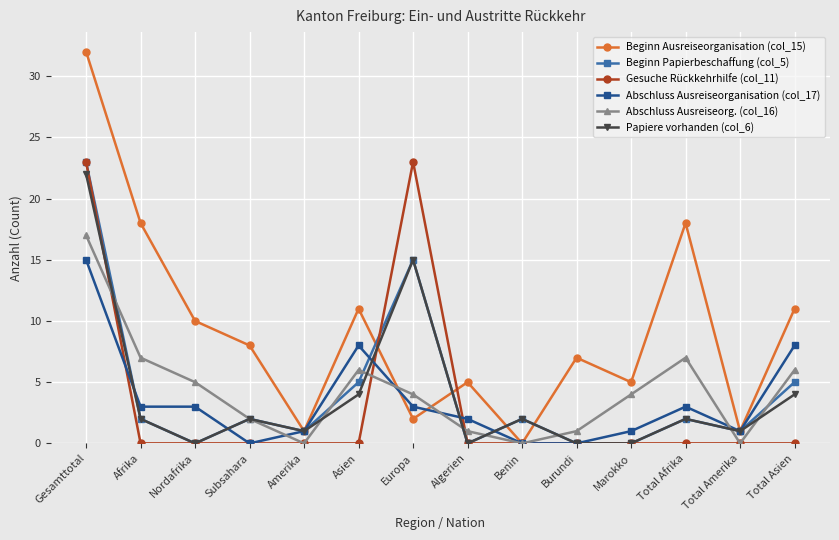

What is the total value across all series at Europa?

62